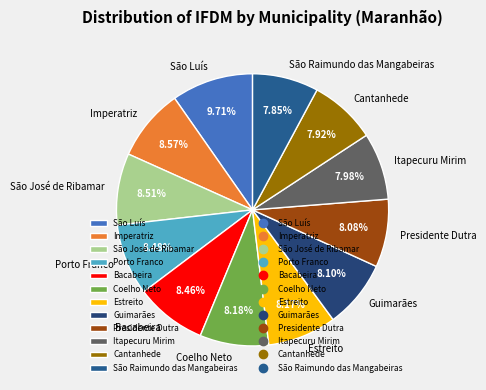

Does Bacabeira represent more than half of the total?

No